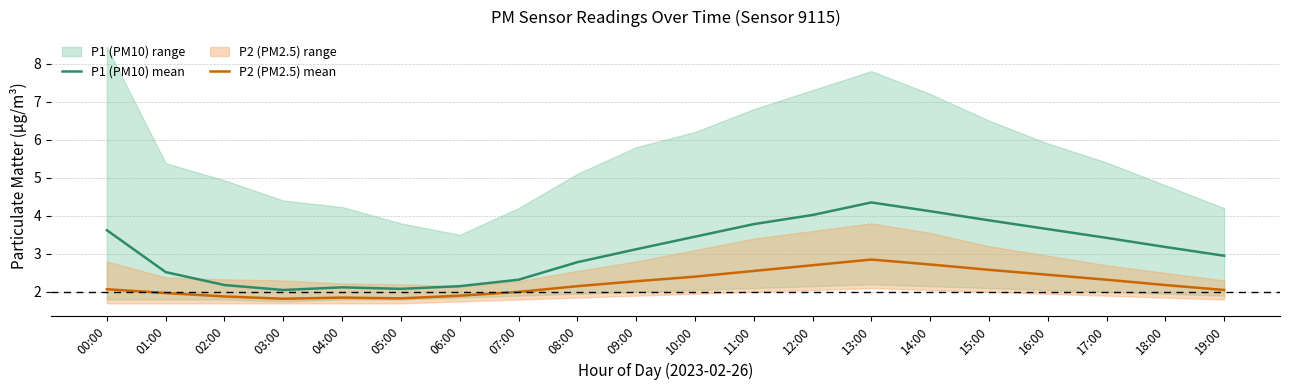

What is the value of the P1 (PM10) mean point at the 2nd from the left?

2.5